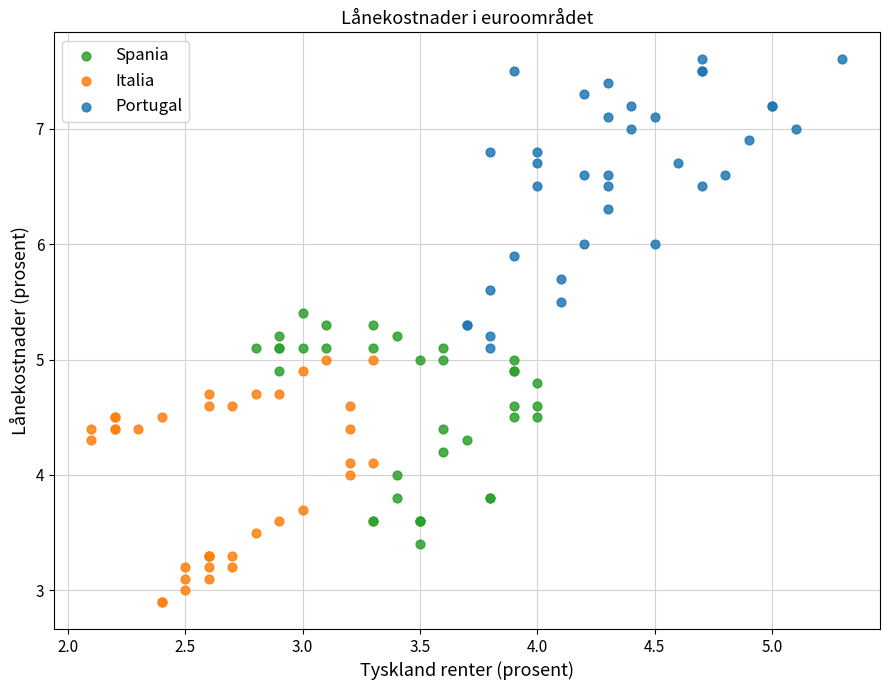

Which series reaches the minimum Y coordinate?

Italia